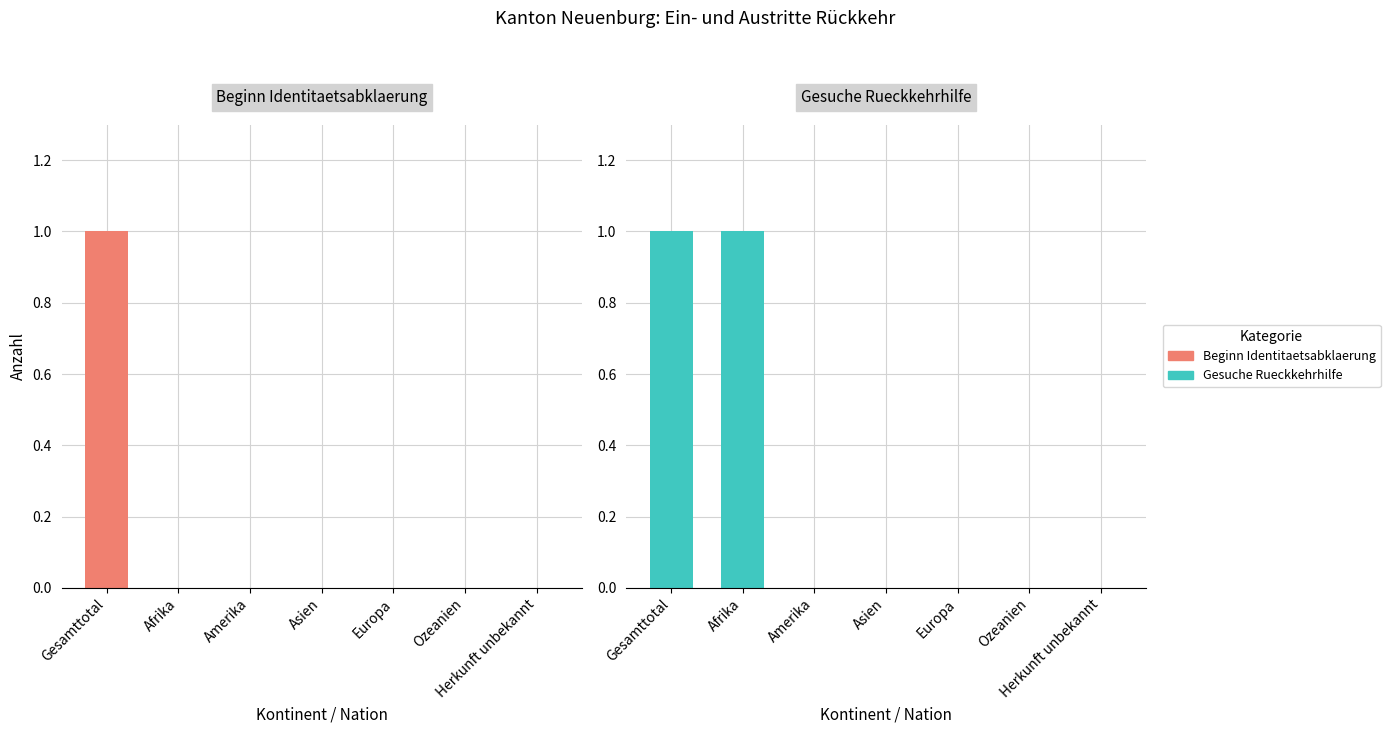

What is the value of the Beginn Identitaetsabklaerung bar at the 1st from the left?

1